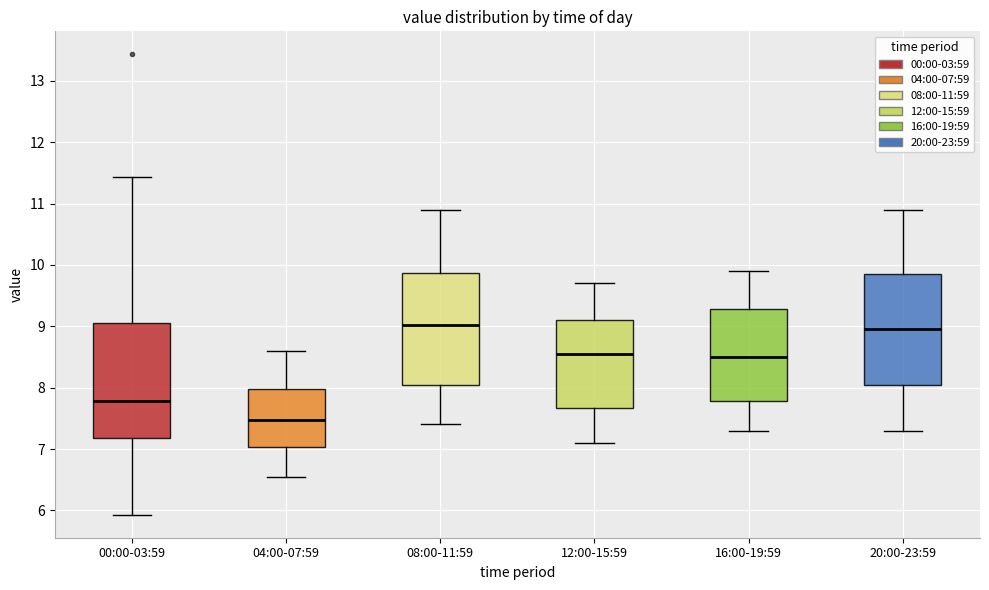

Reading left to right, read every box against the y-axis: the position of its median line, the range the box covers, and the ends of its whiskers. The values are not printed on the chart, so give them approximately, as read against the axis.

00:00-03:59: median 7.8, box 7.2 to 9.1, whiskers 5.9 to 11.4
04:00-07:59: median 7.5, box 7.0 to 8.0, whiskers 6.6 to 8.6
08:00-11:59: median 9.0, box 8.1 to 9.9, whiskers 7.4 to 10.9
12:00-15:59: median 8.6, box 7.7 to 9.1, whiskers 7.1 to 9.7
16:00-19:59: median 8.5, box 7.8 to 9.3, whiskers 7.3 to 9.9
20:00-23:59: median 9.0, box 8.1 to 9.9, whiskers 7.3 to 10.9